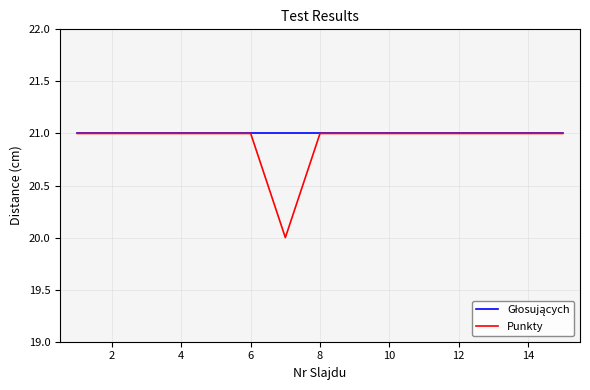

What is the maximum value shown in the chart?

21